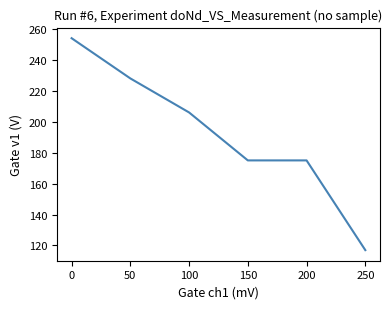

Between 100 and 250, which is larger?

100